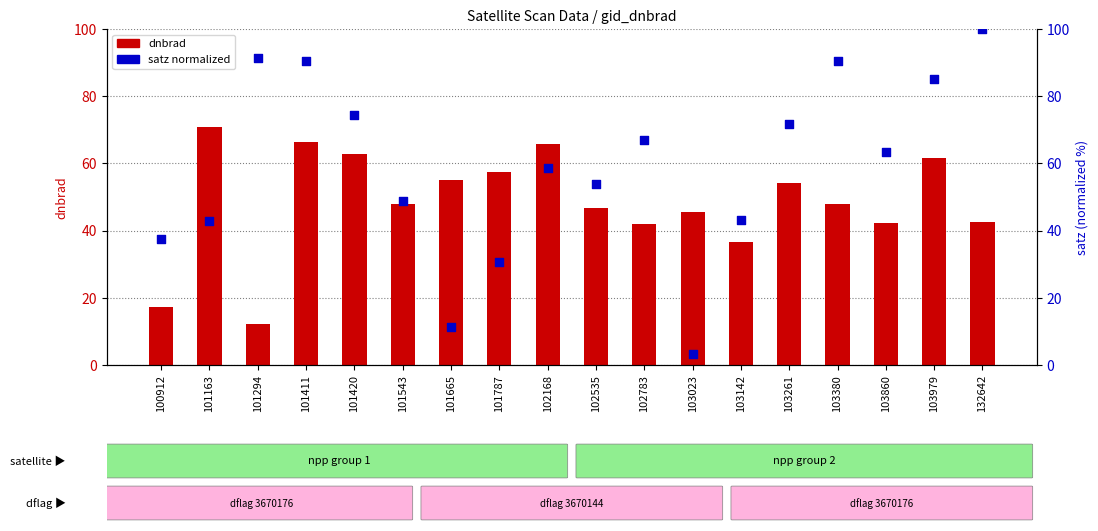

Is the value of satz (normalized) at 101163 greater than the value of dnbrad at 100912?

Yes